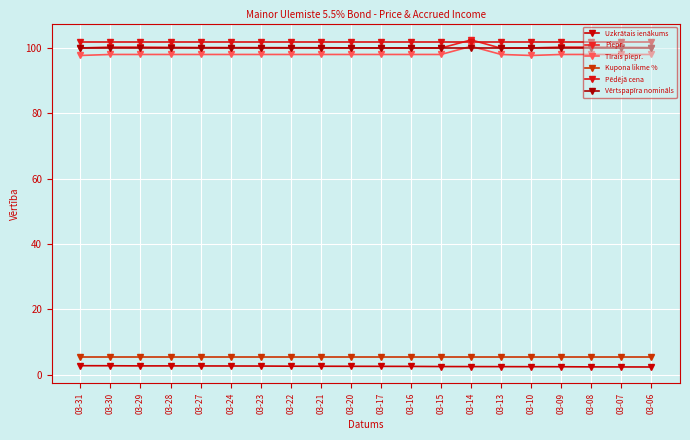

What are all the series names shown in the legend?

Uzkrātais ienākums, Piepr., Tīrais piepr., Kupona likme %, Pēdējā cena, Vērtspapīra nomināls